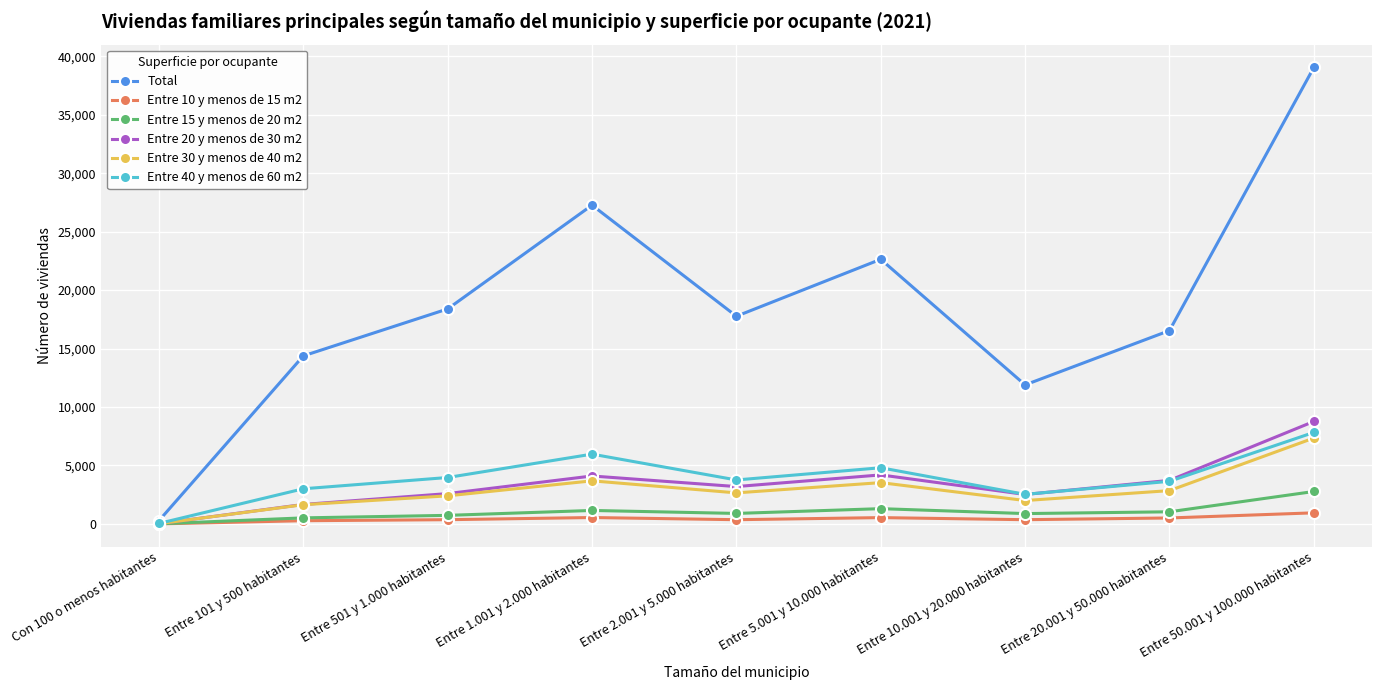

Where is the first local minimum for Total?

Entre 2.001 y 5.000 habitantes